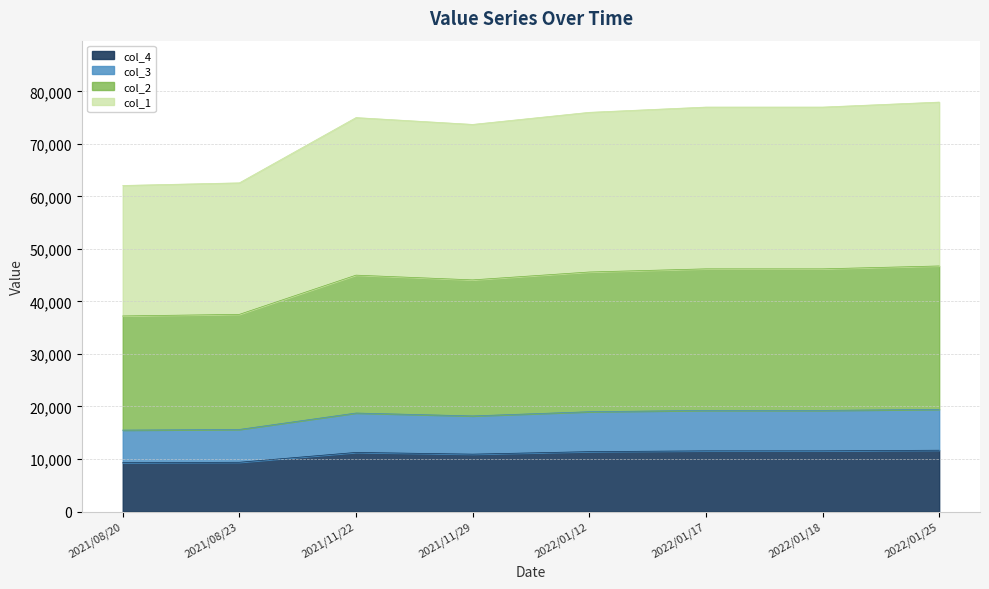

What is the total value across all series at 2021/08/23?

62575